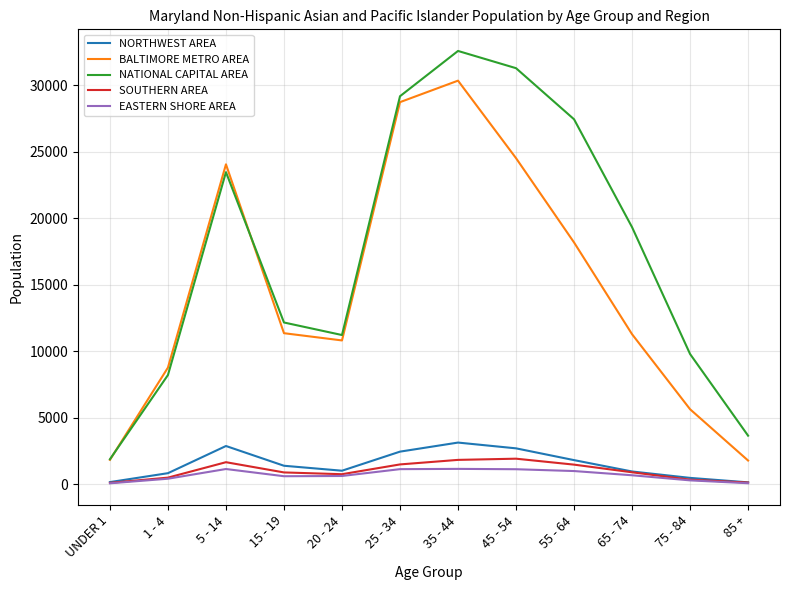

What is the difference between the maximum and minimum values in the EASTERN SHORE AREA series?

1085